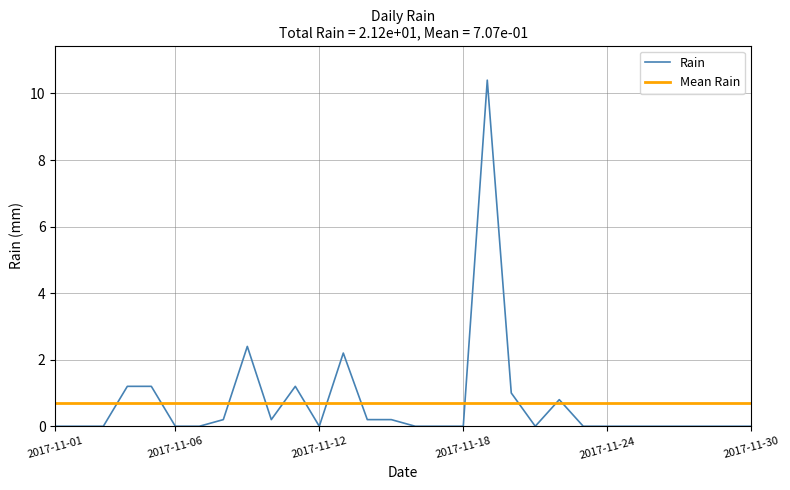

List the series in order of their peak value, highest first.

Rain, Mean Rain